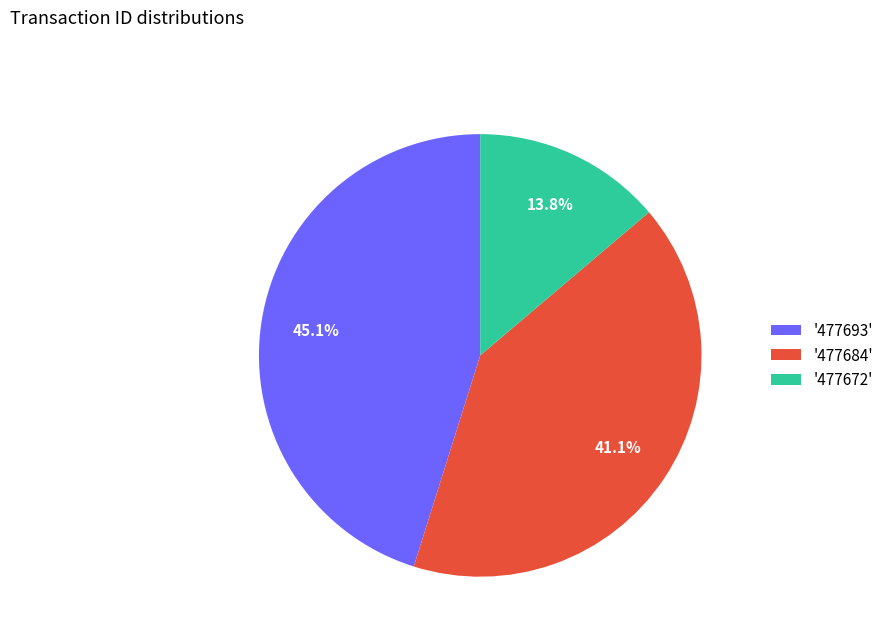

Which category has the biggest portion of the pie?

'477693'